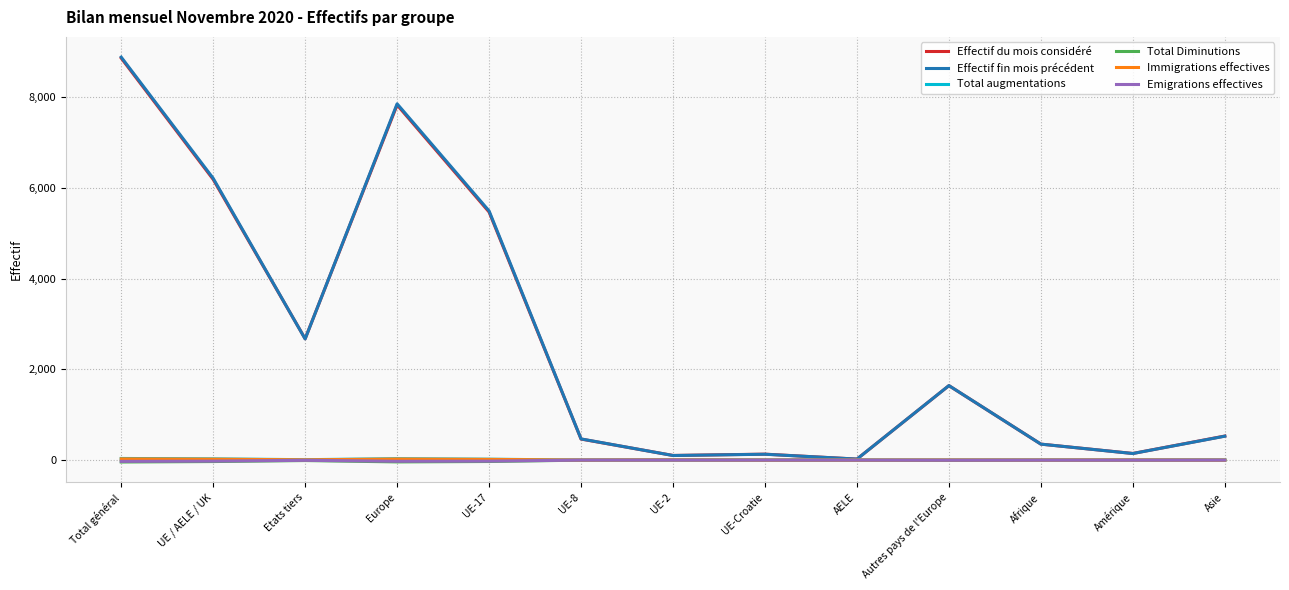

What is the maximum value shown in the chart?

8882